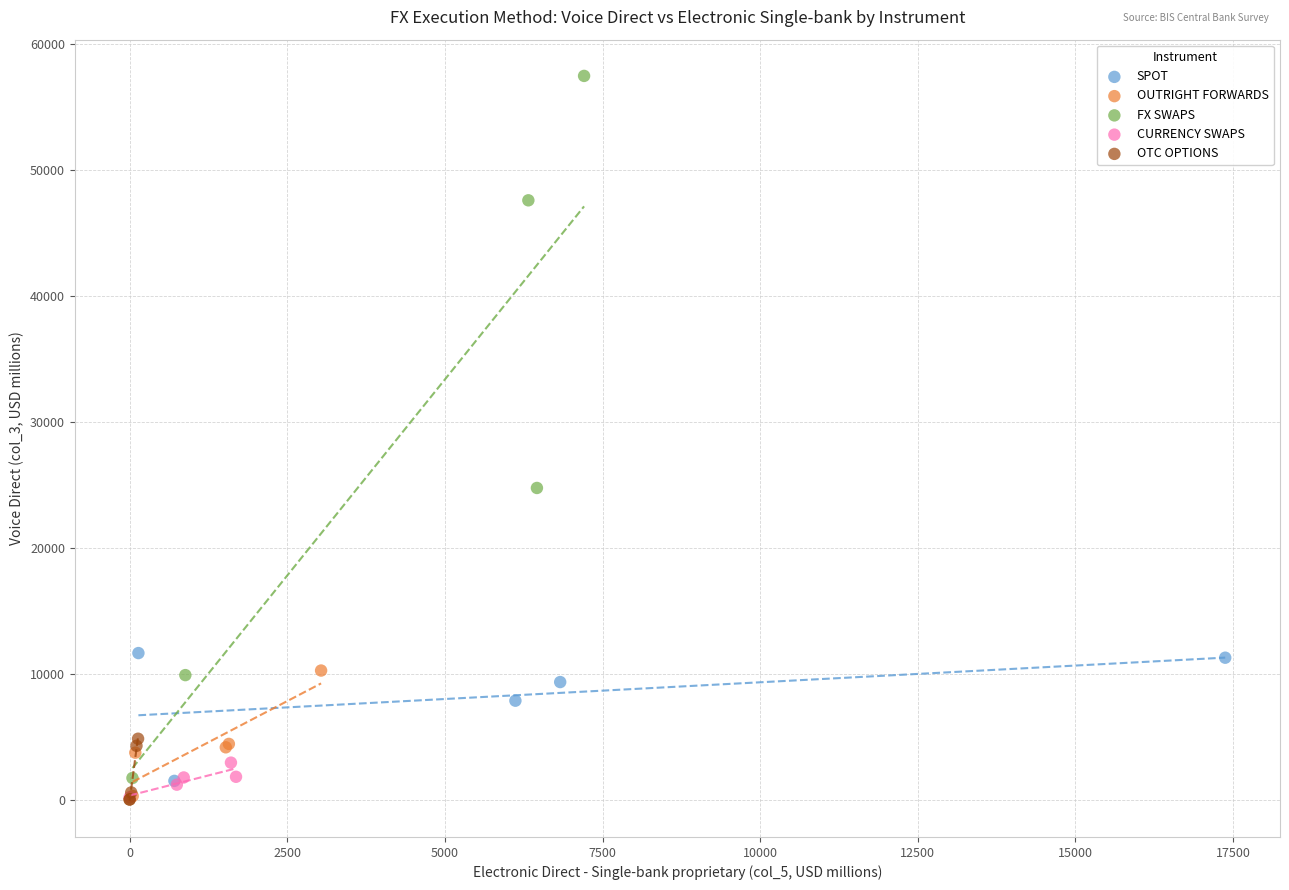

Which series has the widest spread of Y values?

FX SWAPS